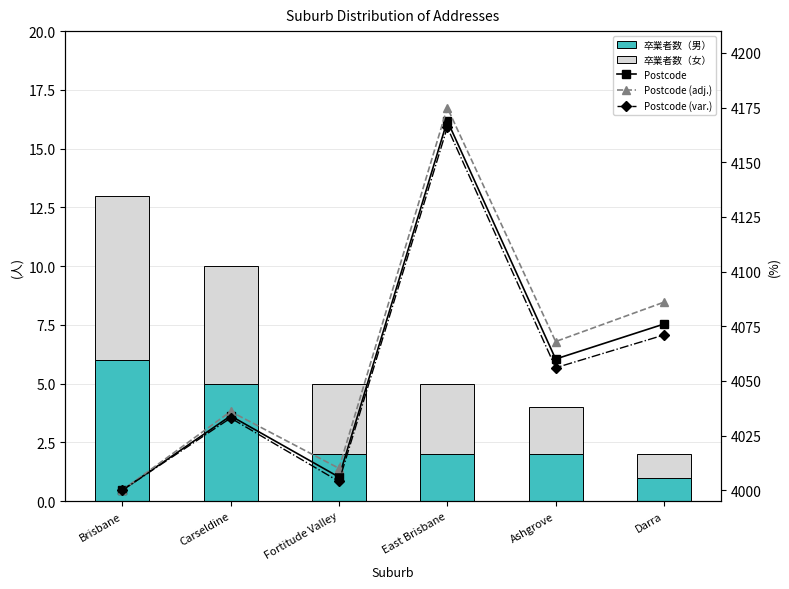

What is the greatest value displayed?

4175